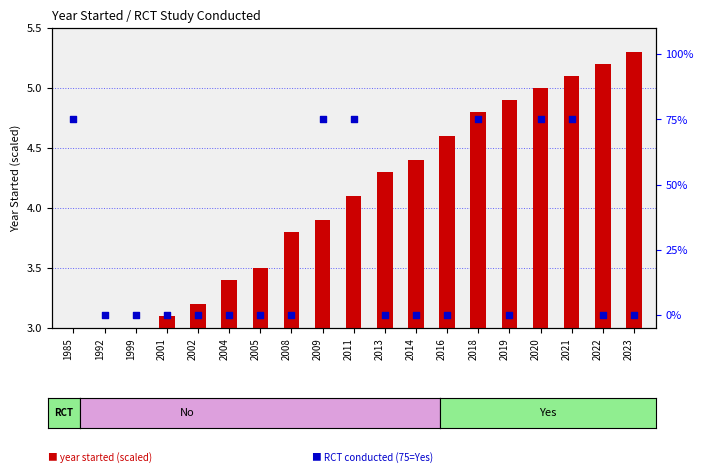

What is the total value across all series at 2016?

4.6